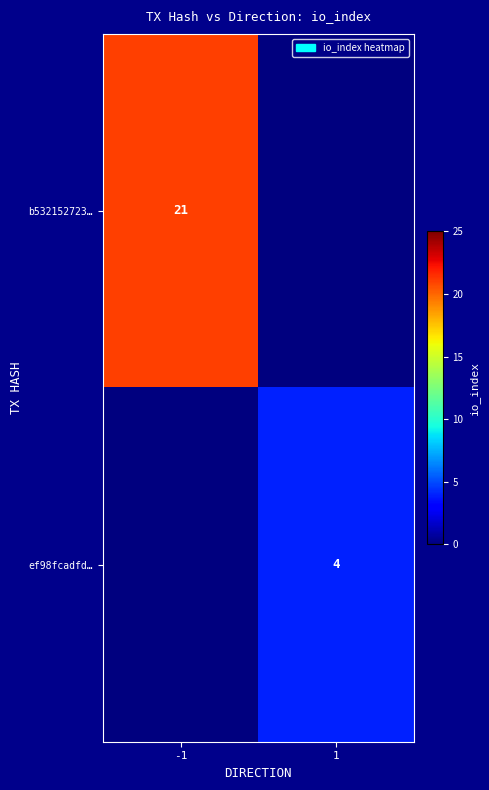

The value of ef98fcadfd… at 1 is 4. True or false?

True